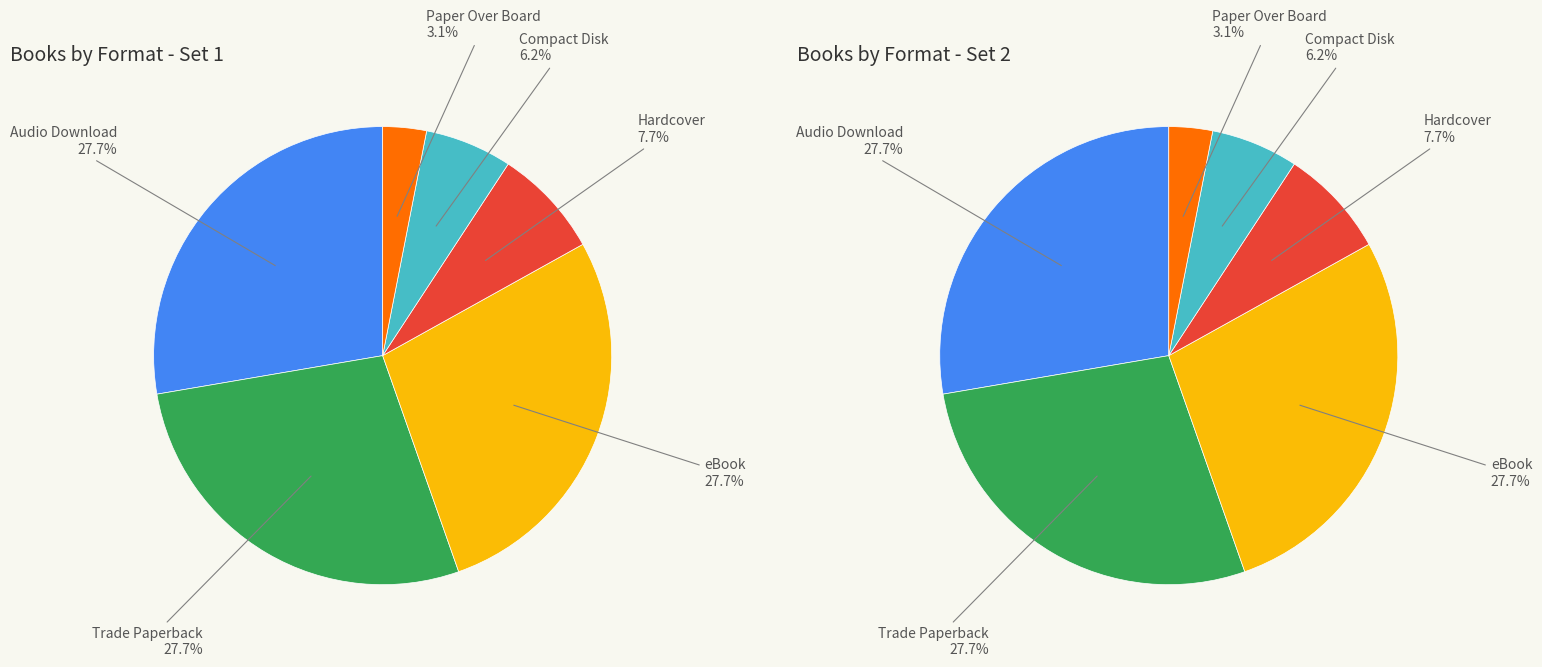

To the nearest percent, what percentage of the pie is Compact Disk?

6%